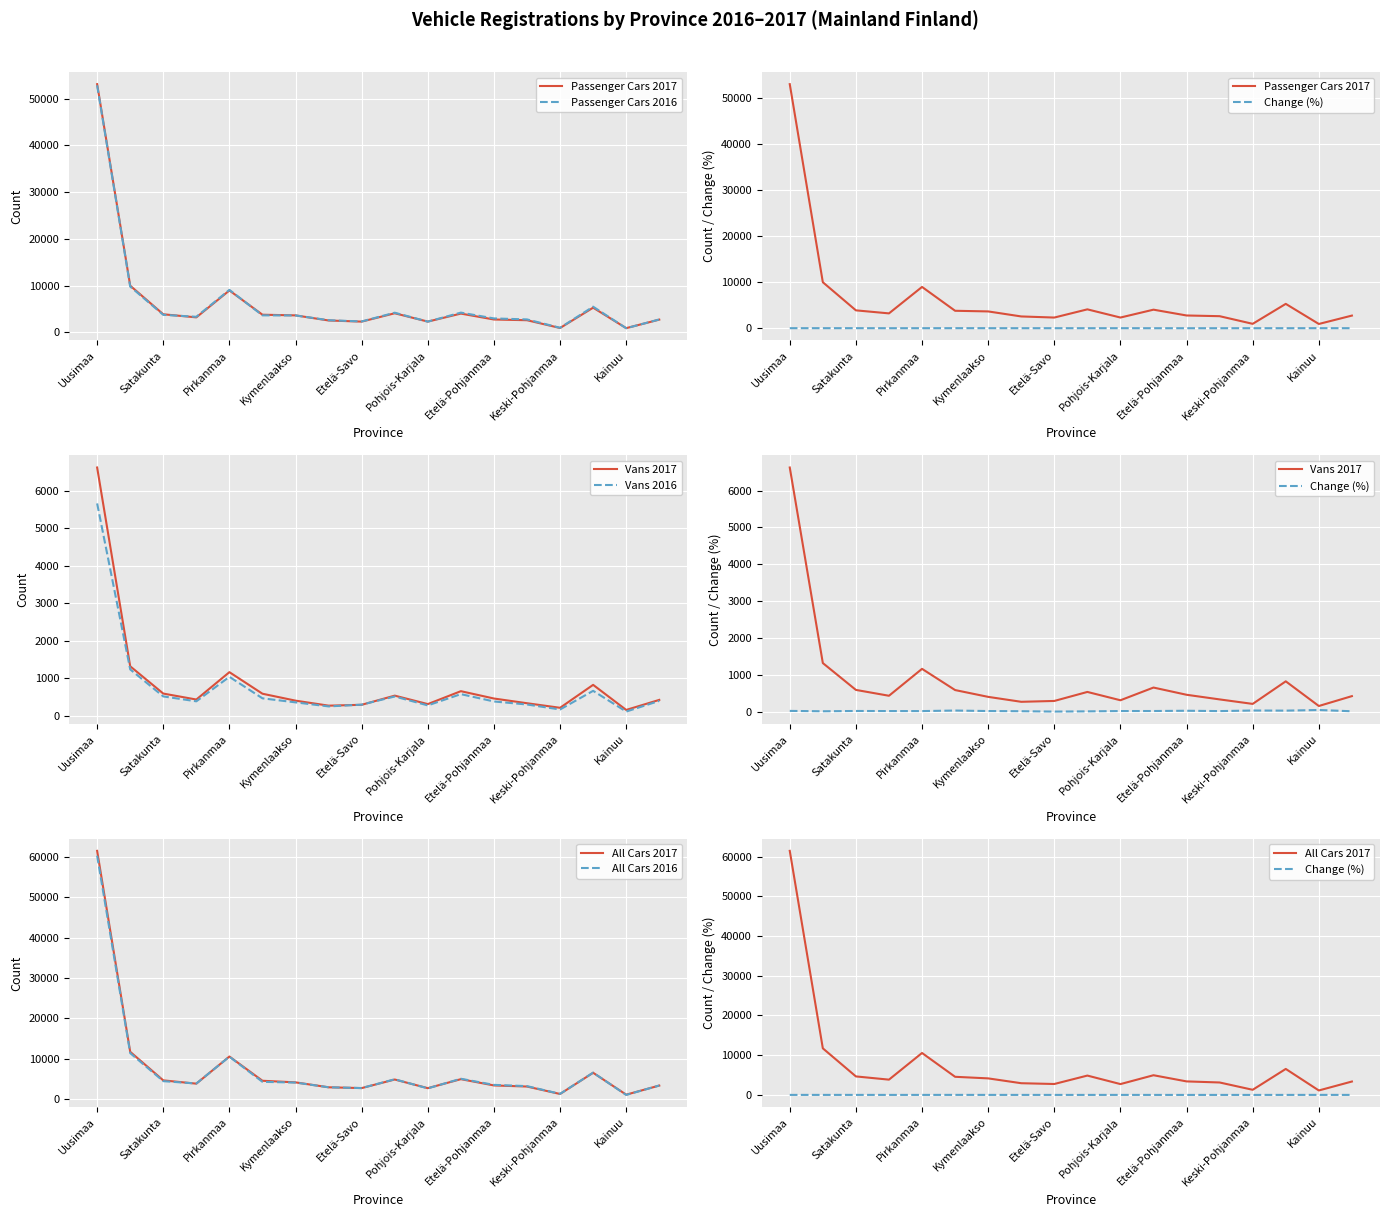

Reading left to right, transcribe all the data shown in this chart.

Passenger cars 2017: 53067	9994	3880	3219	8972	3786	3646	2554	2313	4097	2316	4027	2764	2611	948	5289	919	2739
Passenger cars 2016: 52826	9803	3762	3345	9099	3651	3632	2614	2347	4219	2307	4238	2995	2782	992	5503	900	2771
Vans 2017: 6627	1316	587	428	1159	583	398	264	287	532	306	651	455	329	207	820	150	418
Vans 2016: 5667	1233	511	380	1035	460	352	244	291	509	271	572	376	295	162	660	106	391
All cars 2017: 61447	11724	4655	3844	10555	4560	4161	2944	2746	4868	2725	4954	3401	3129	1288	6540	1118	3370
All cars 2016: 60259	11406	4463	3878	10511	4295	4112	2944	2754	4925	2679	5055	3540	3233	1319	6567	1055	3390